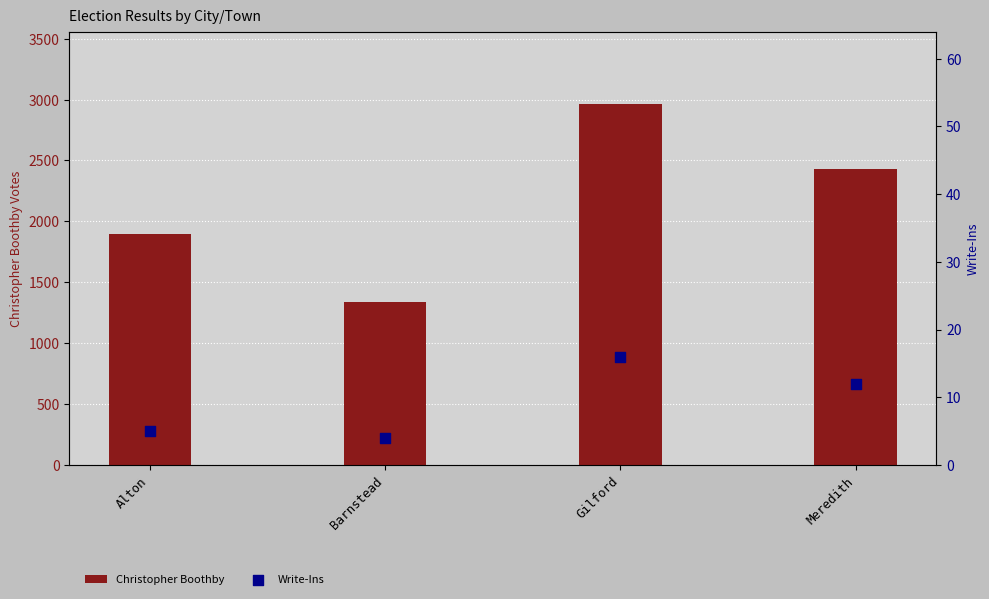

Which series has the largest total across all categories?

Christopher Boothby